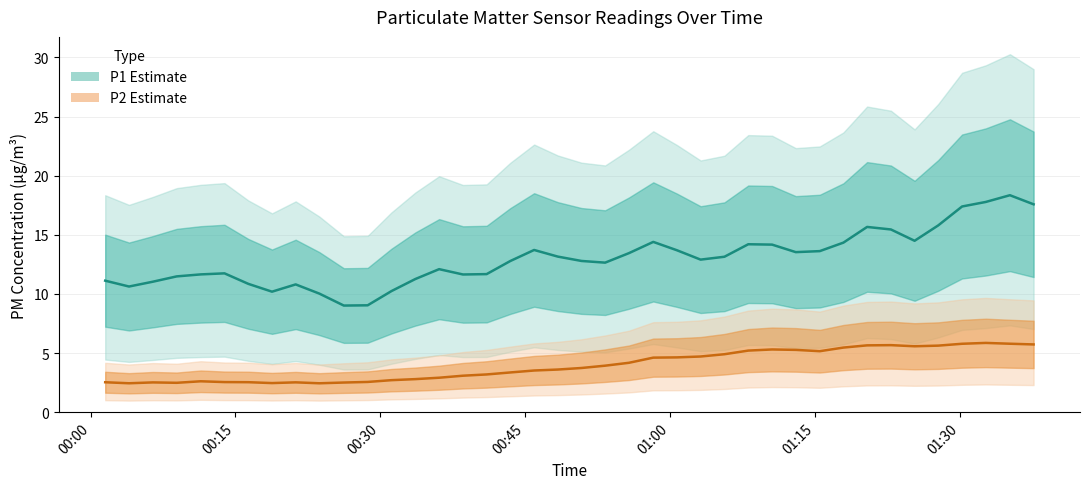

In P2, how many points are lower than both neighbors (excluding endpoints)?

6